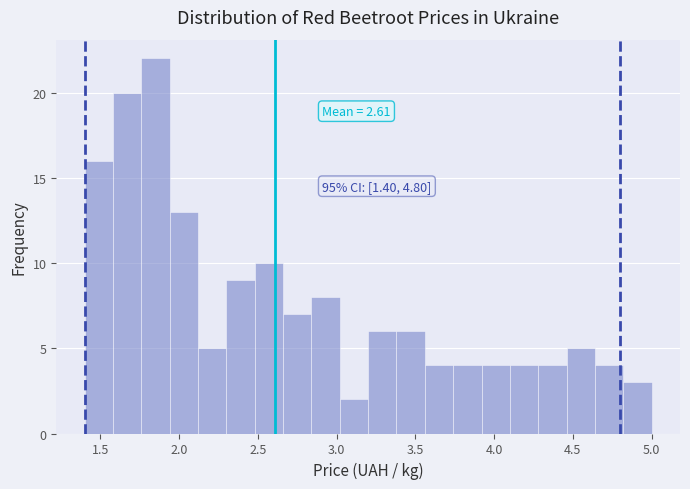

Read against the x-axis, roughly where is the centre of the tallest bar?

1.85